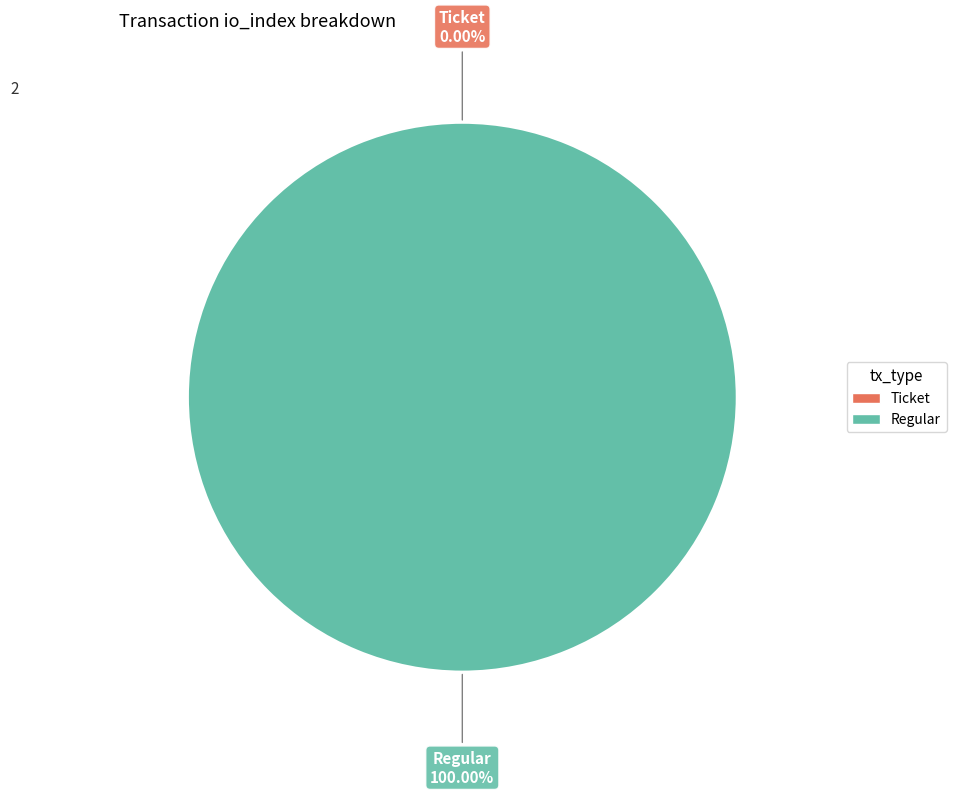

To the nearest percent, what is the combined percentage of Regular (io_index=24) and Ticket (io_index=0)?

100%